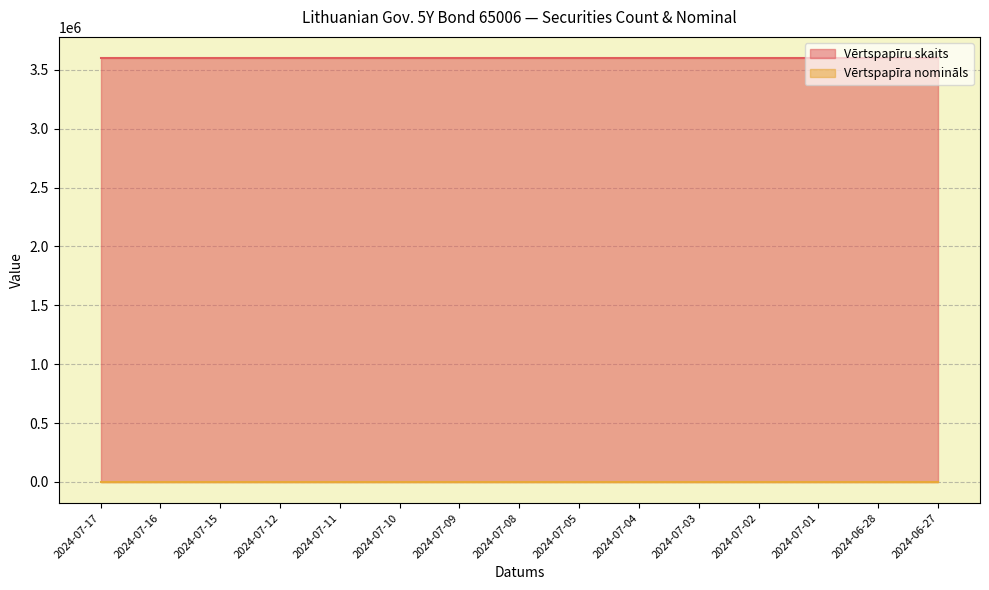

List the labels in order of Vērtspapīru skaits value, largest first.

2024-07-17, 2024-07-16, 2024-07-15, 2024-07-12, 2024-07-11, 2024-07-10, 2024-07-09, 2024-07-08, 2024-07-05, 2024-07-04, 2024-07-03, 2024-07-02, 2024-07-01, 2024-06-28, 2024-06-27